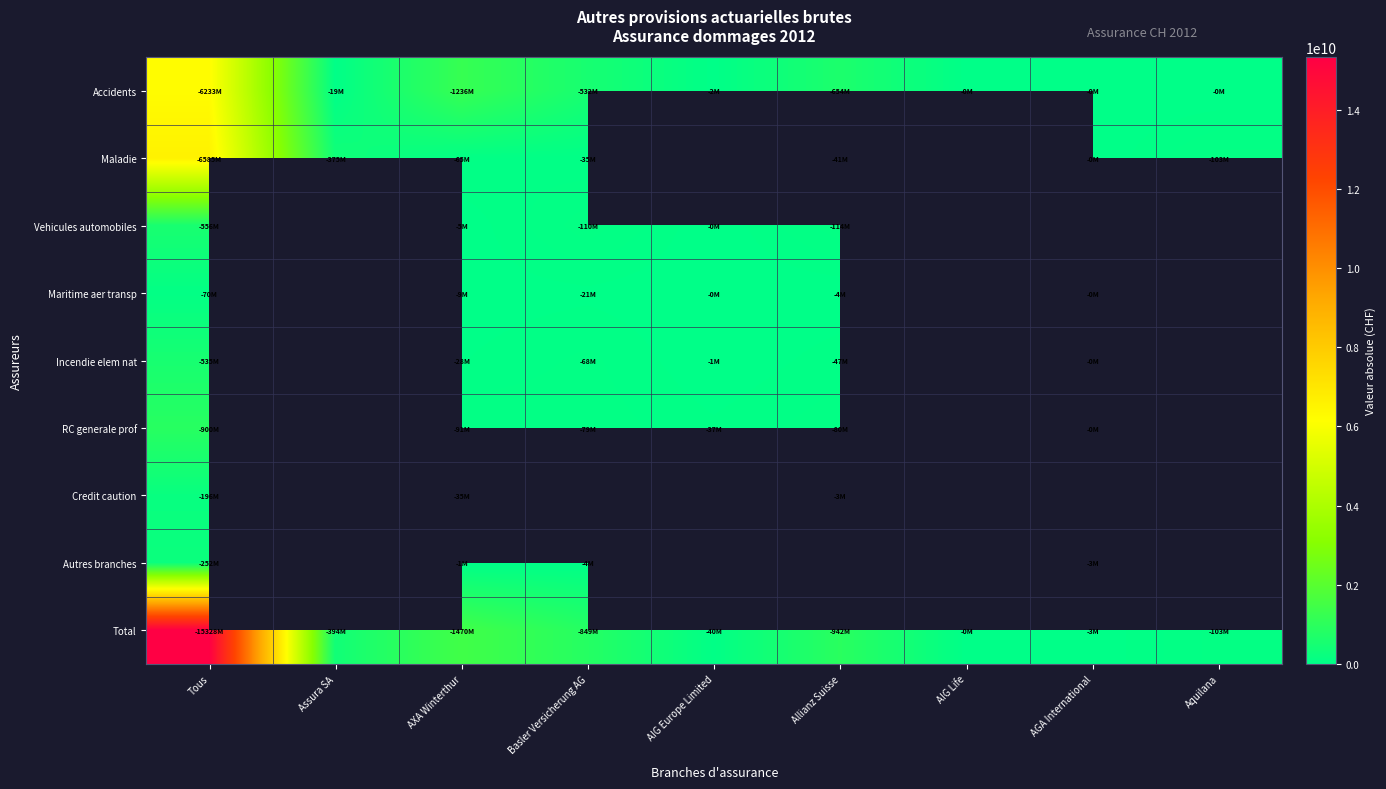

Where is Autres branches nearest to the value 126509244?

Basler Versicherung AG